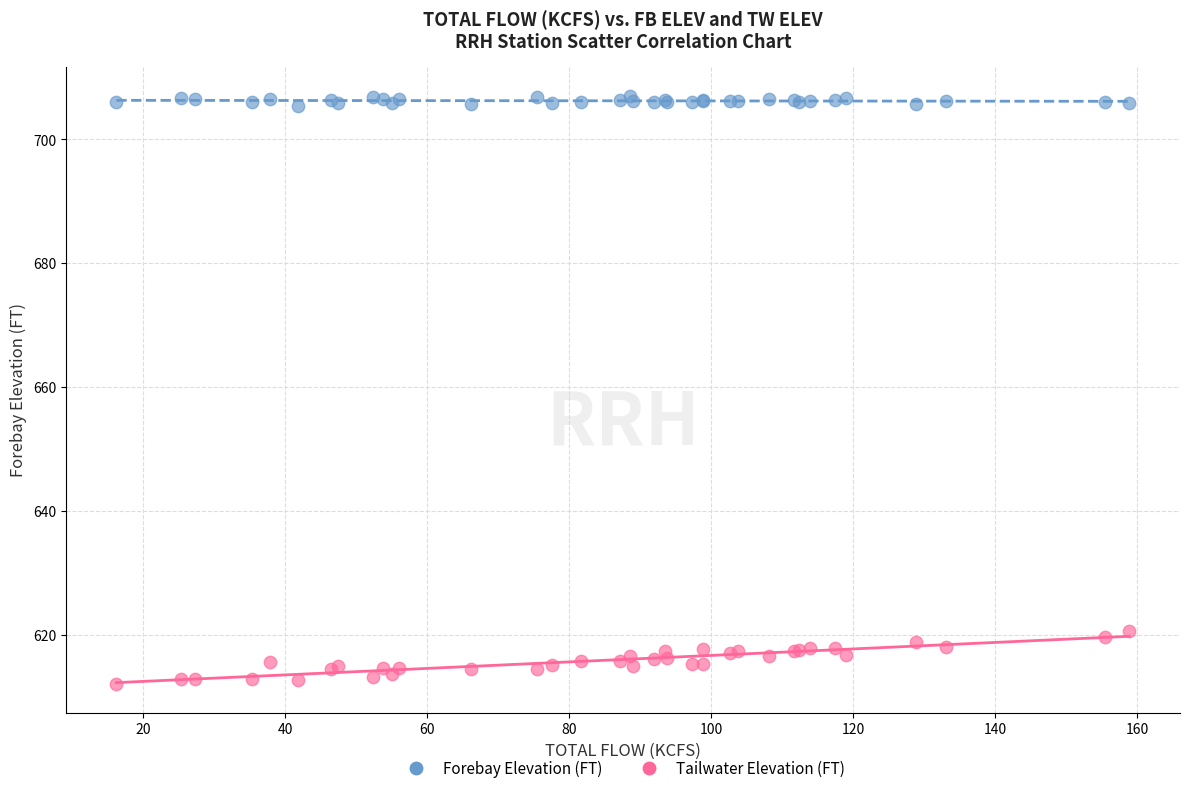

Which series reaches the minimum Y coordinate?

Tailwater Elevation (FT)